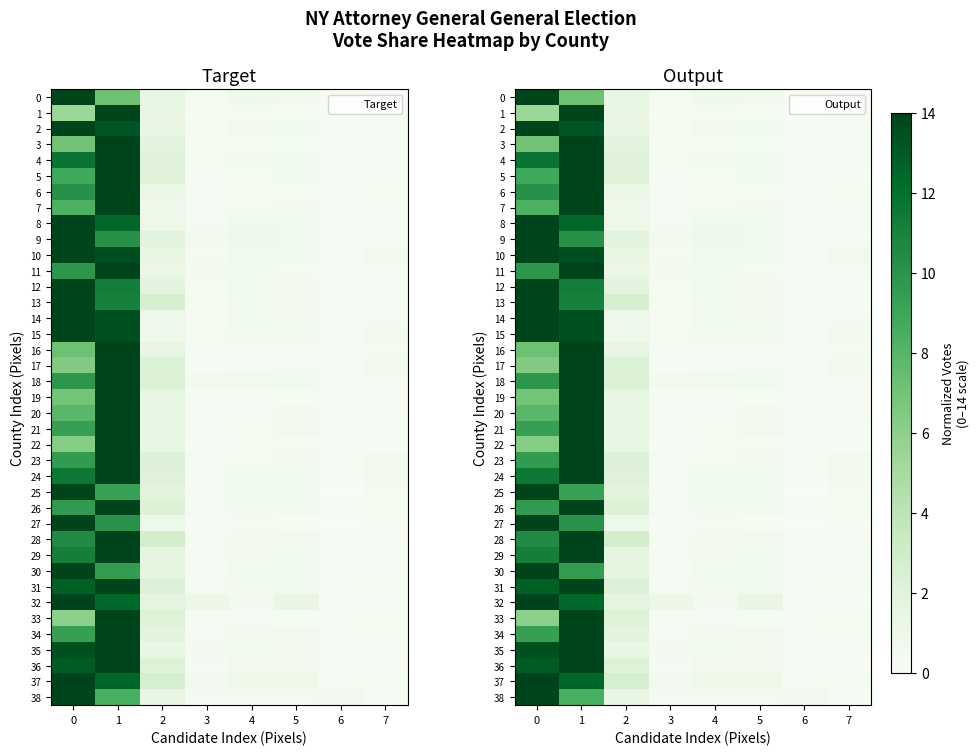

Which series has the widest spread of values?

27